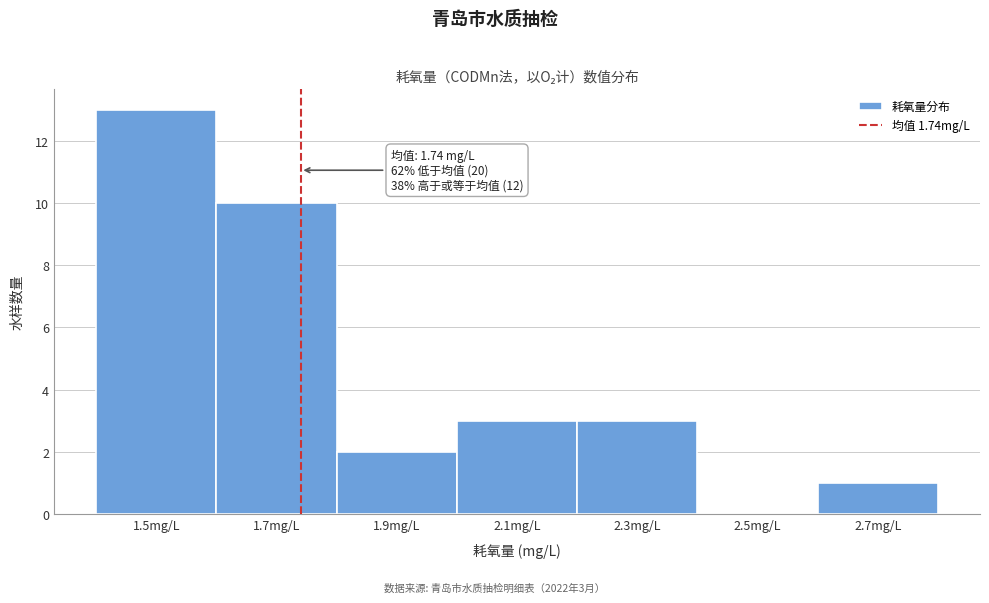

Over which range of the x-axis is the bar tallest?

1.4 to 1.6